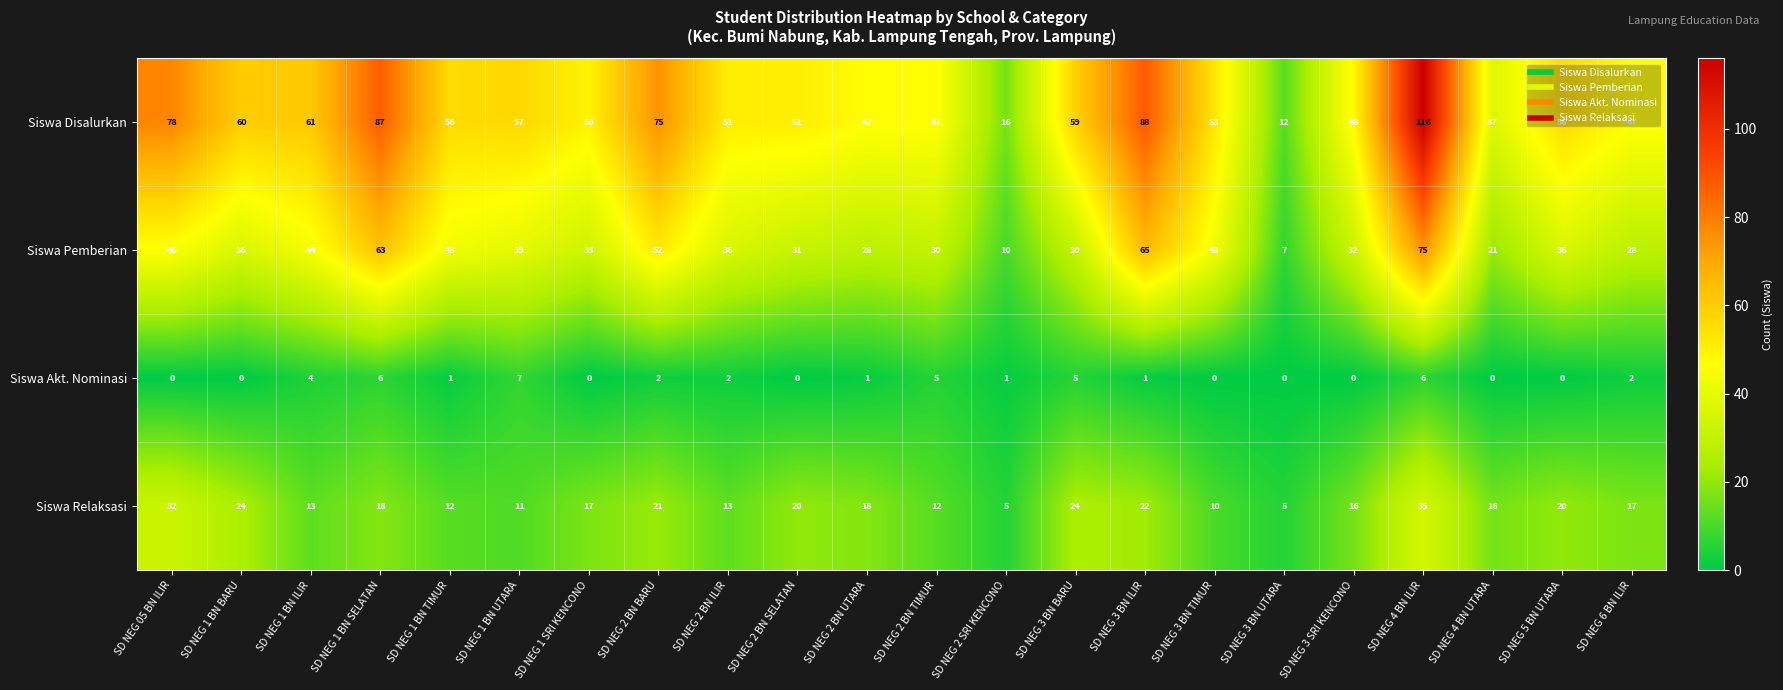

Which series has the largest total across all categories?

Siswa Disalurkan